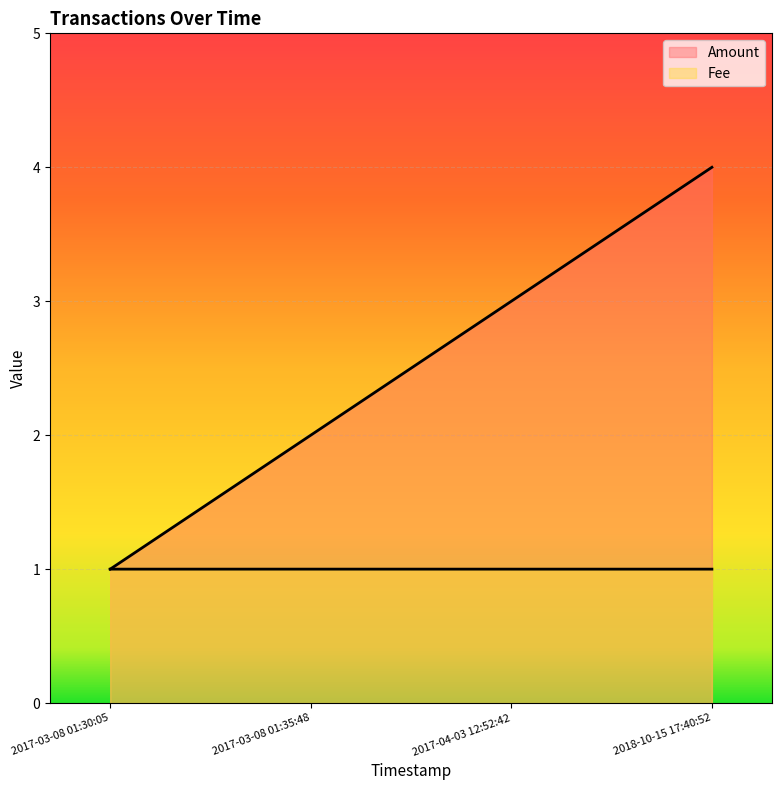

At 2017-03-08 01:35:48, list the series in order from largest to smallest.

Amount, Fee